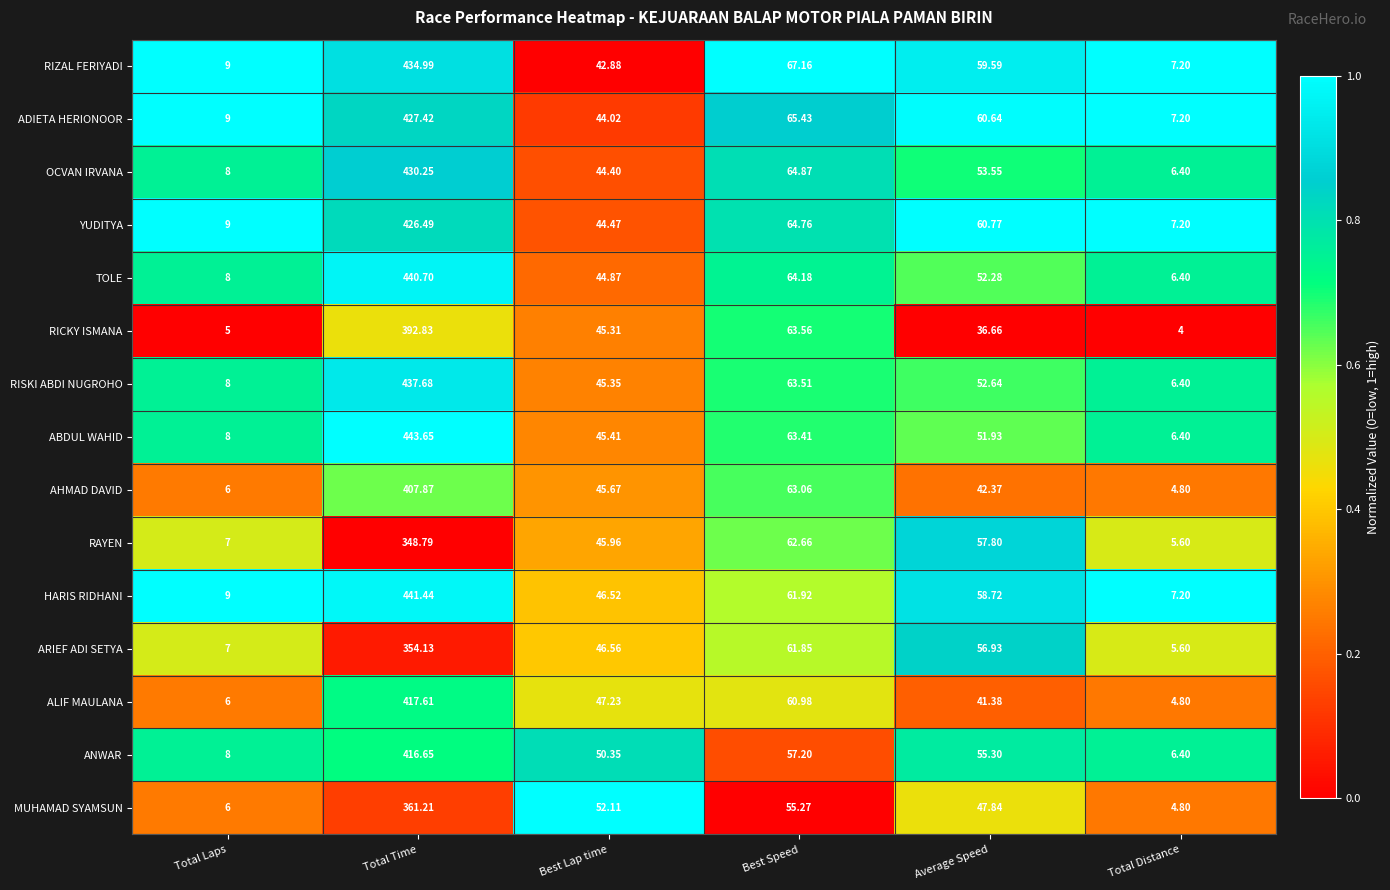

Where does the RIZAL FERIYADI series first go above 59?

Total Time